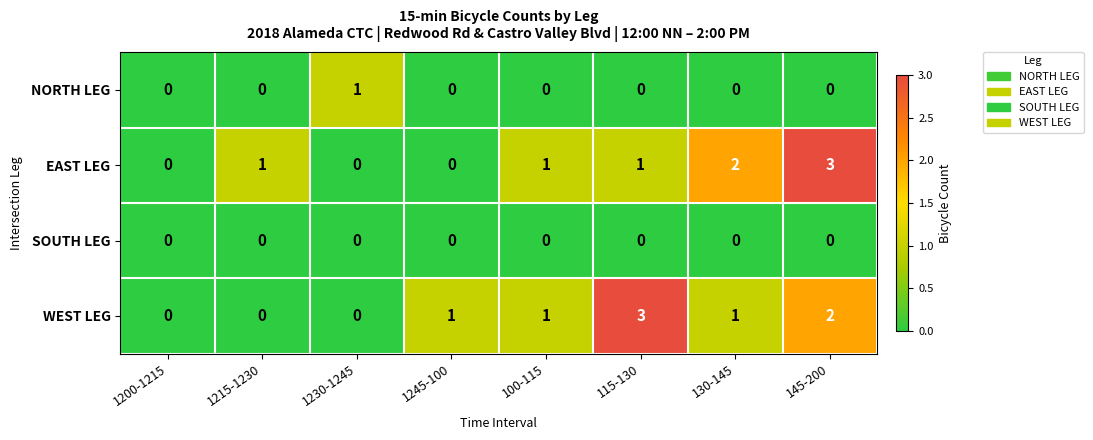

What is the difference between the maximum and second lowest values in the EAST LEG series?

3